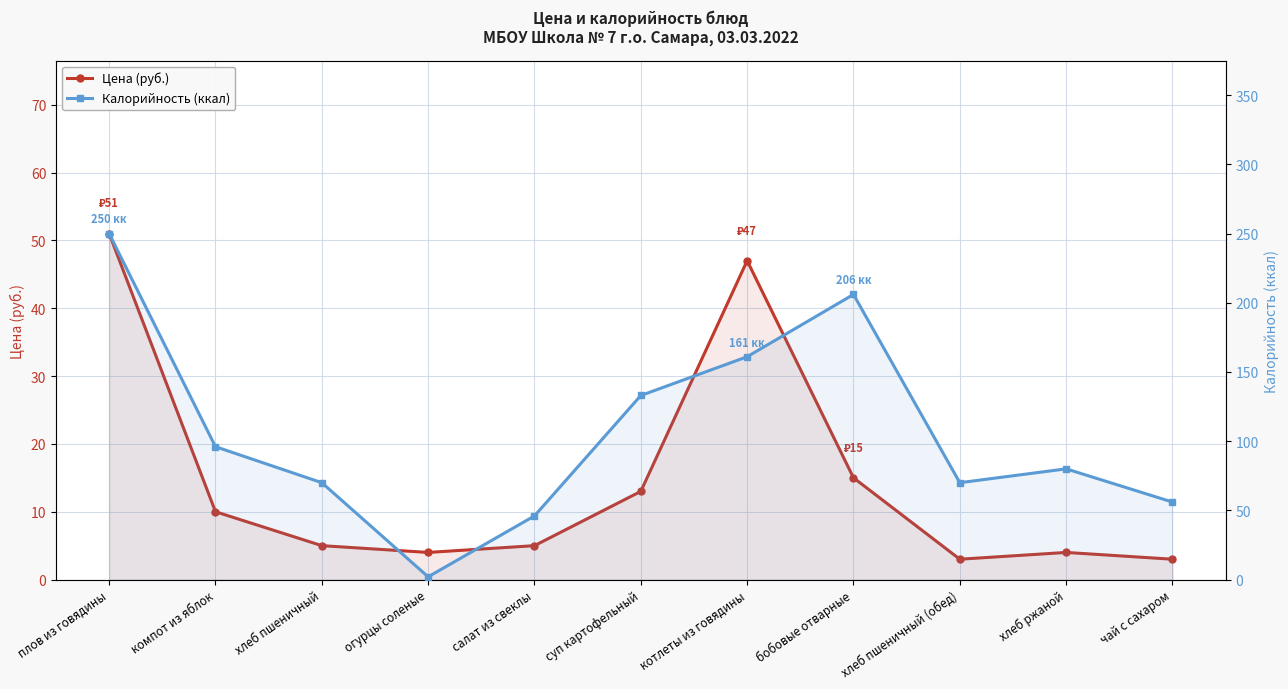

Reading left to right, list all the values displayed in this chart.

Цена (руб.): 51	10	5	4	5	13	47	15	3	4	3
Калорийность (ккал): 250	96	70	2	46	133	161	206	70	80	56